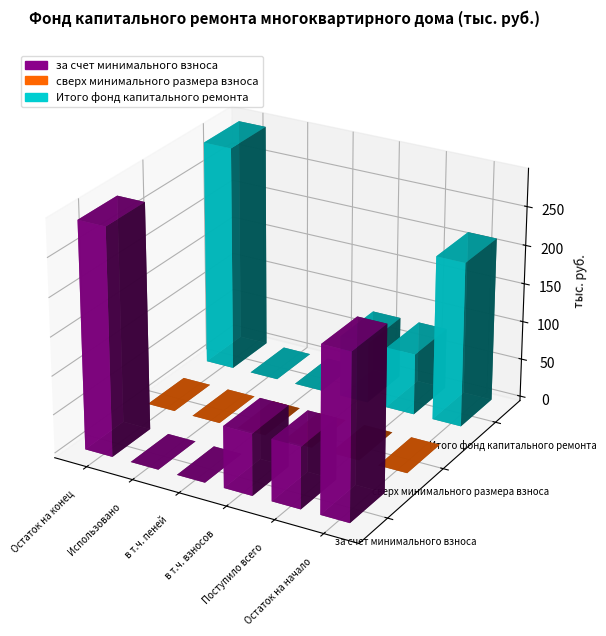

Which has a higher value, Остаток на начало or Использовано?

Остаток на начало